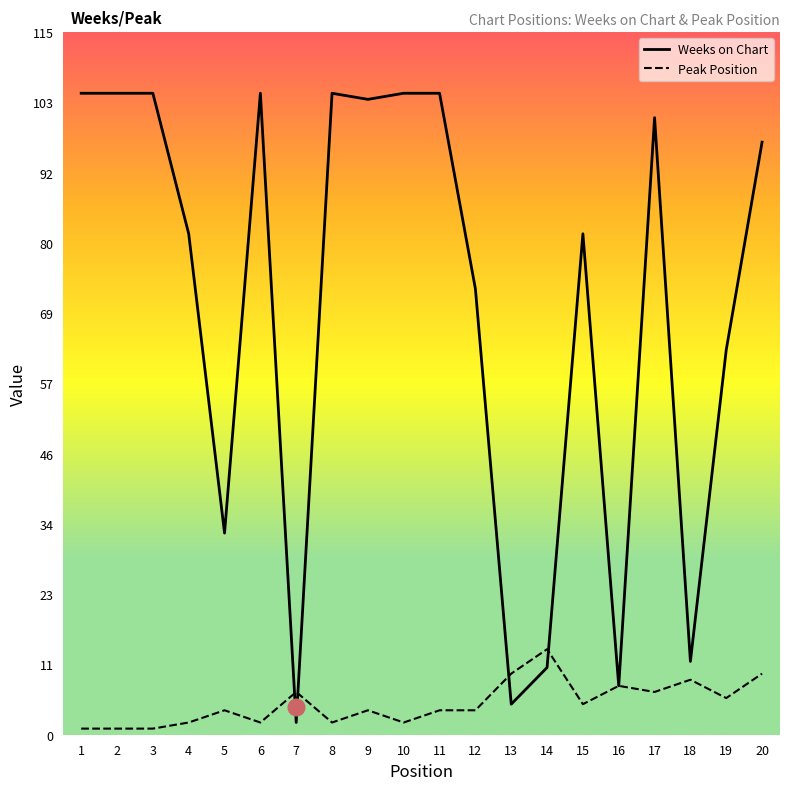

What is the approximate value of Weeks on Chart at 13, to the nearest 5?

5